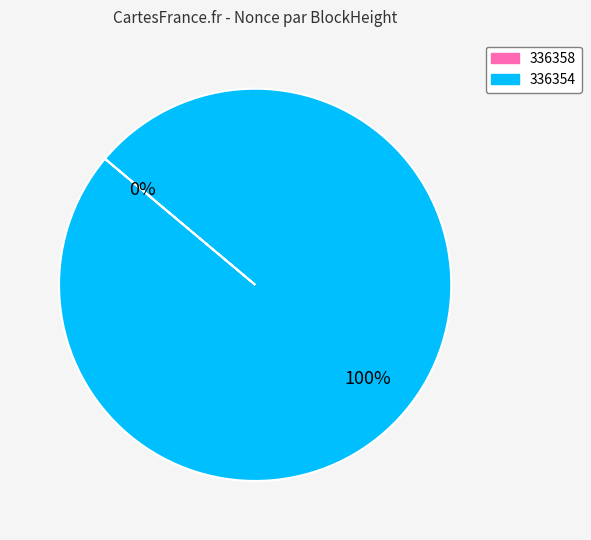

Do 336358 and 336354 together represent more than half of the pie?

Yes